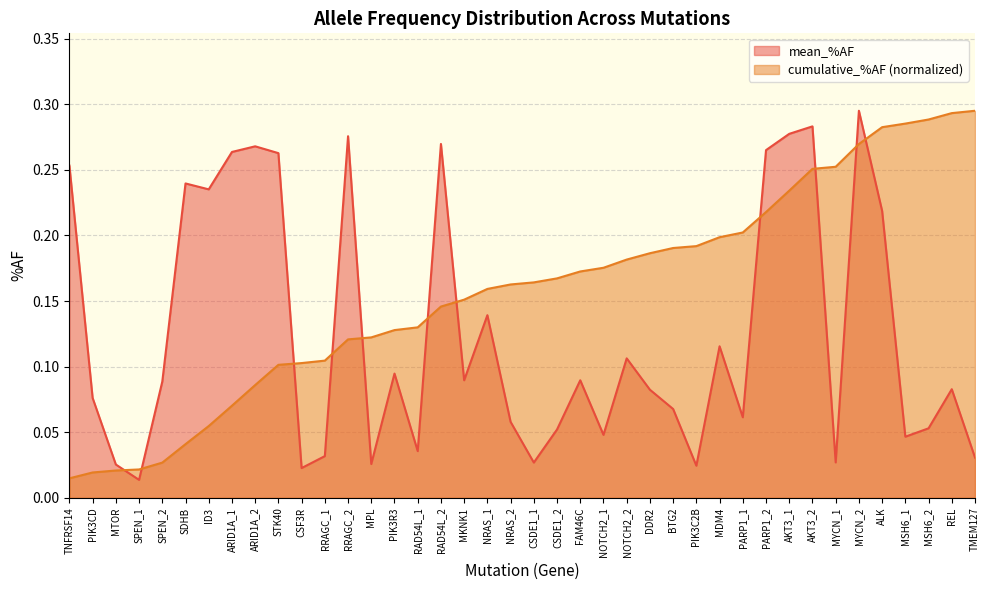

At which category does the chart reach its peak across all series?

MYCN_2